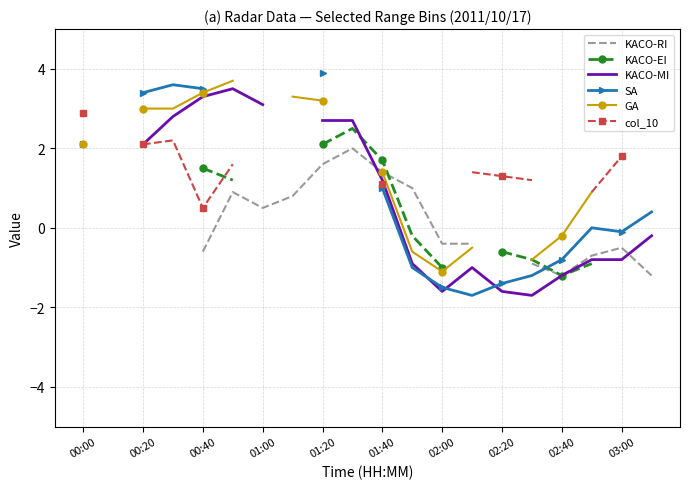

Where does the col_10 series first go above 2?

00:00